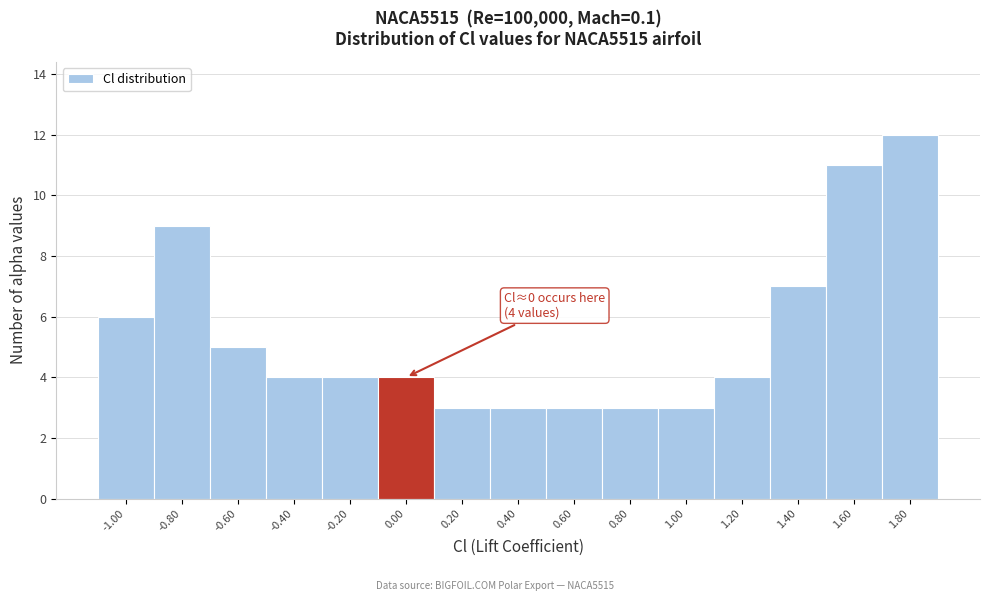

Reading left to right, transcribe all the data shown in this chart.

6	9	5	4	4	4	3	3	3	3	3	4	7	11	12